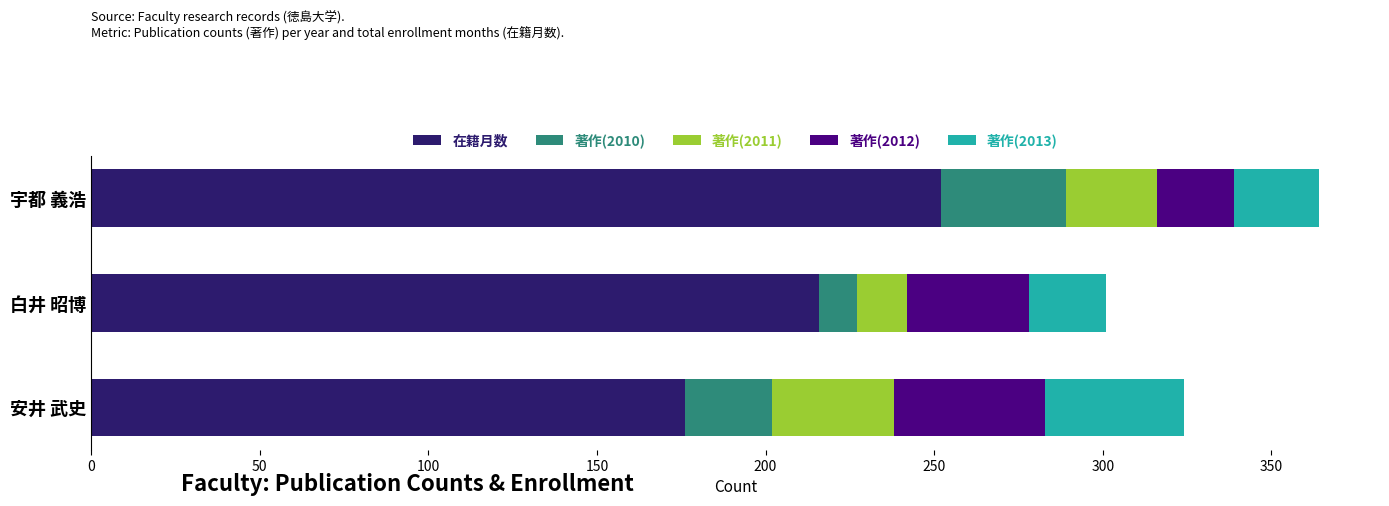

What are all the series names shown in the legend?

在籍月数, 著作(2010), 著作(2011), 著作(2012), 著作(2013)